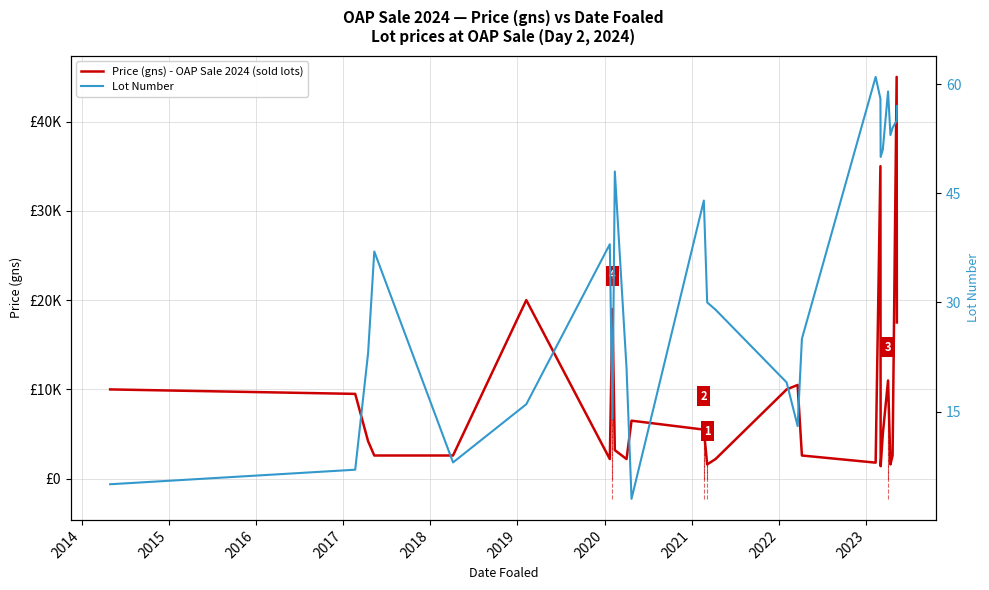

How many lines are shown in the chart?

2